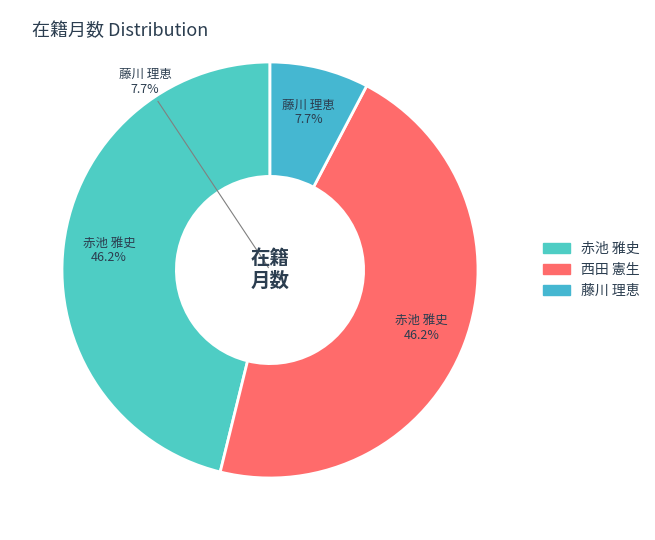

True or false: 藤川 理恵 accounts for 8% of the total.

True